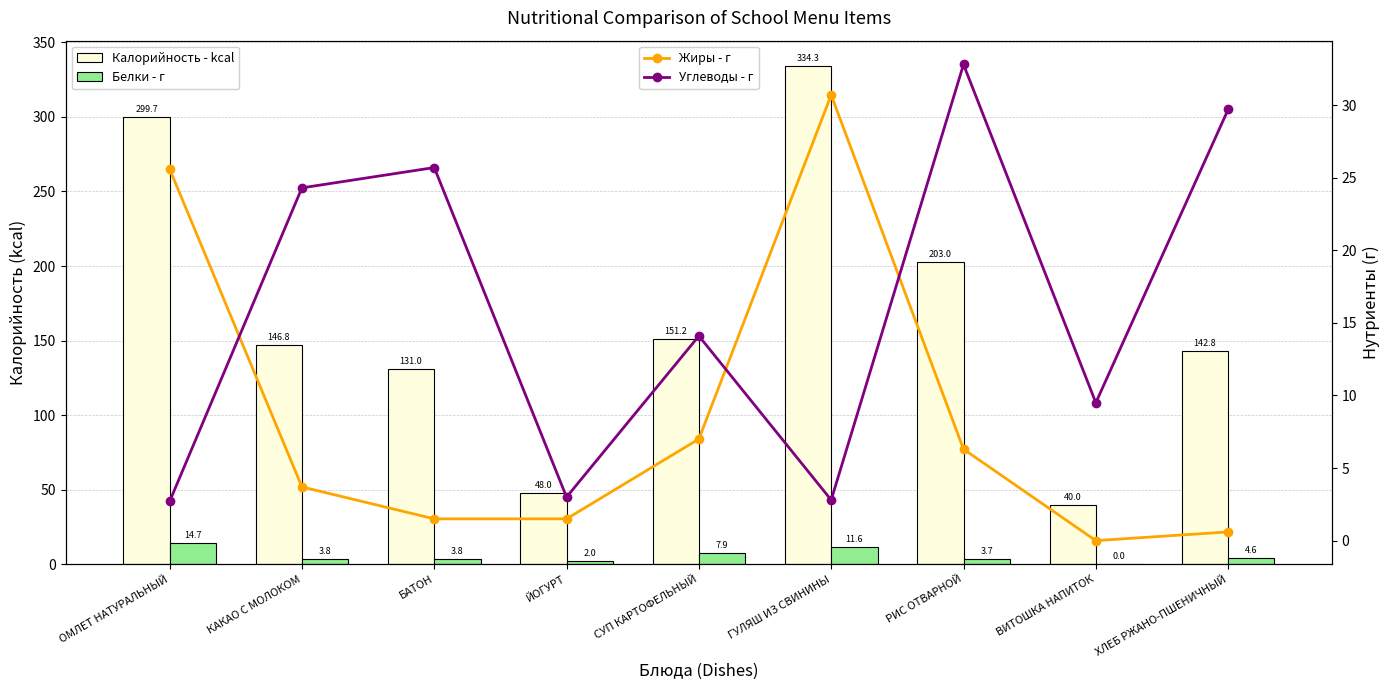

What is the sum of the Углеводы - г values at ВИТОШКА НАПИТОК and ХЛЕБ РЖАНО-ПШЕНИЧНЫЙ?

39.2